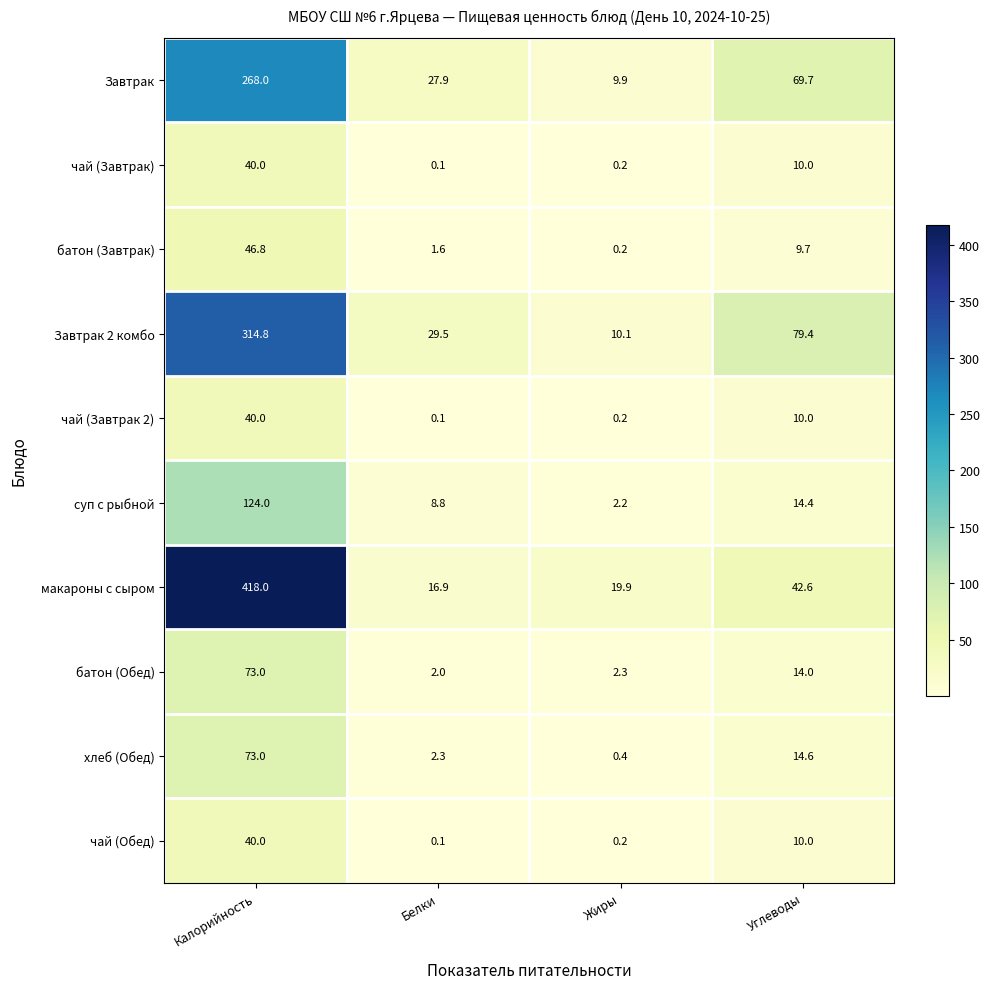

The value of чай (Обед) at Жиры is 0.2. True or false?

True